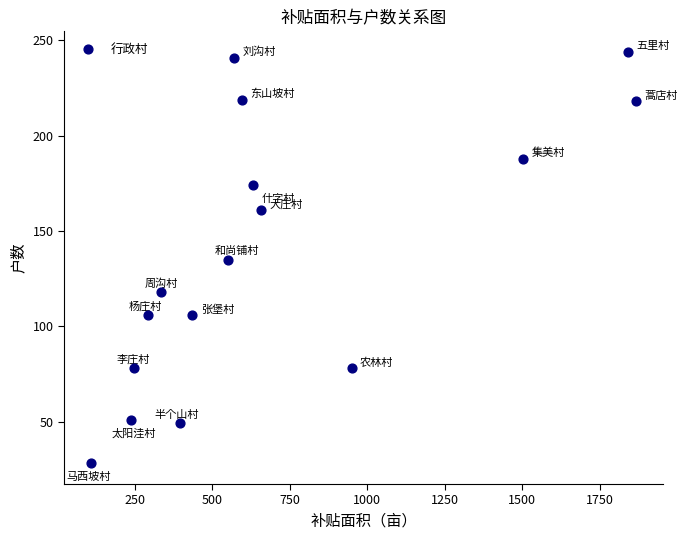

What is the range of X values (max minus min)?

1756